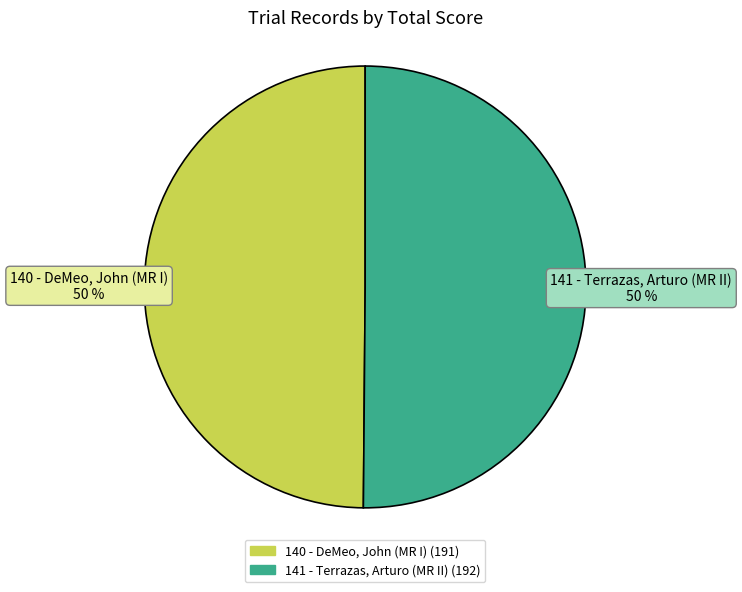

Do 141 - Terrazas, Arturo (MR II) and 140 - DeMeo, John (MR I) together represent more than half of the pie?

Yes